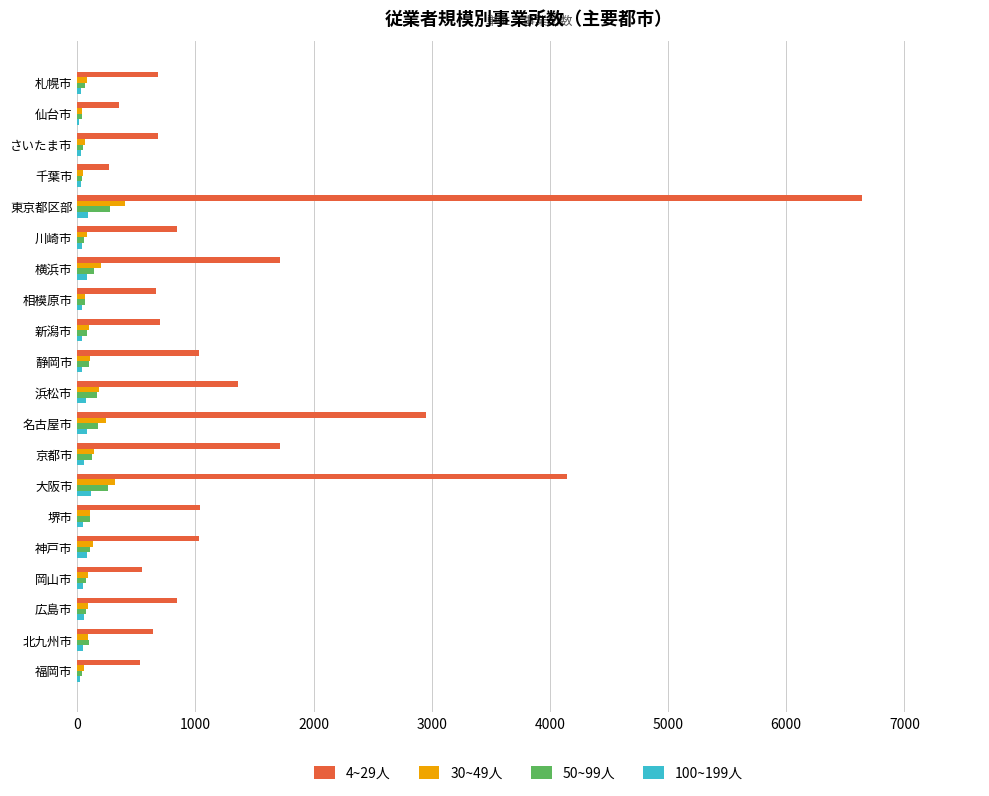

Is it true that 4~29人 equals 683 at 札幌市?

True